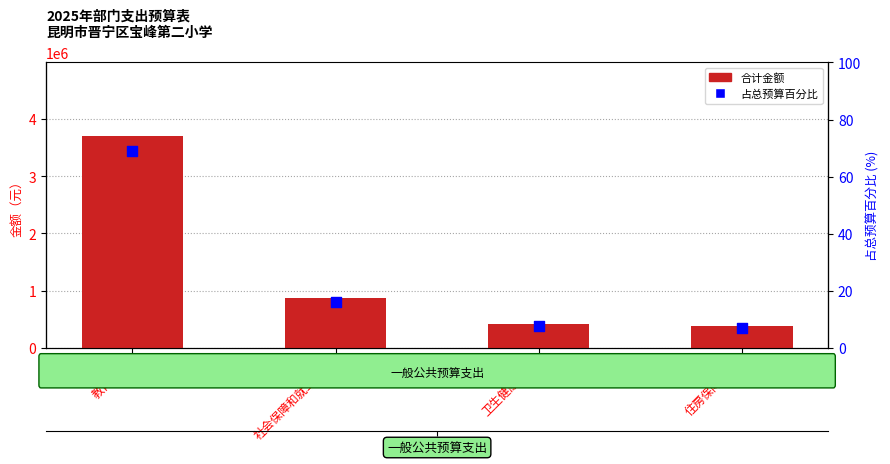

Which series contains the highest Y value?

合计金额